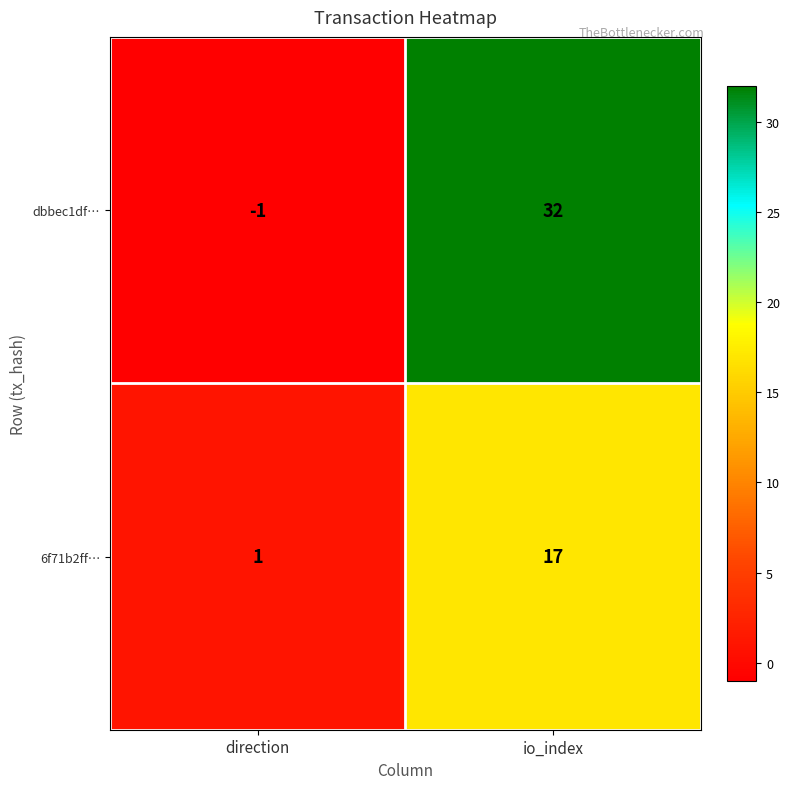

Is the value of 6f71b2ff… at direction greater than the value of dbbec1df… at io_index?

No